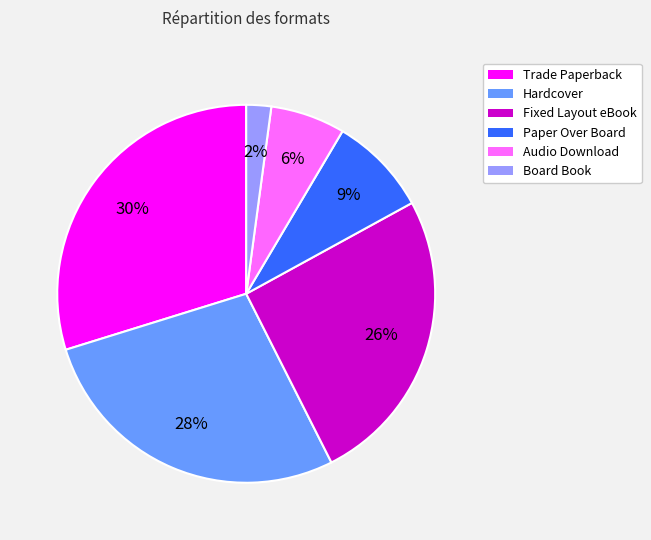

Between Trade Paperback and Audio Download, which is larger?

Trade Paperback